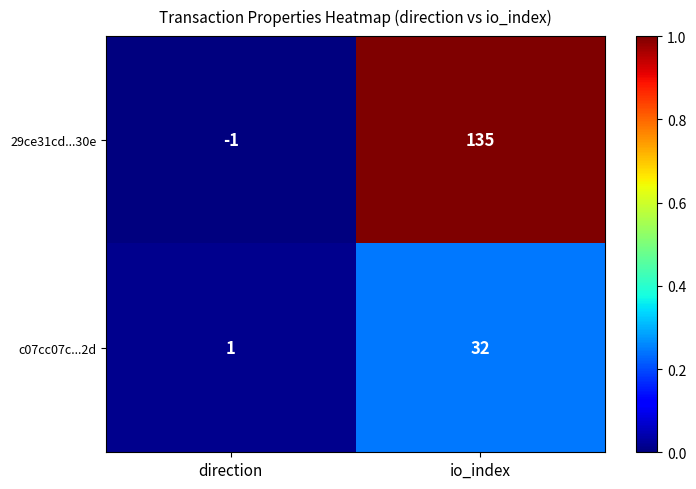

What is the sum of all 29ce31cd...30e values?

134